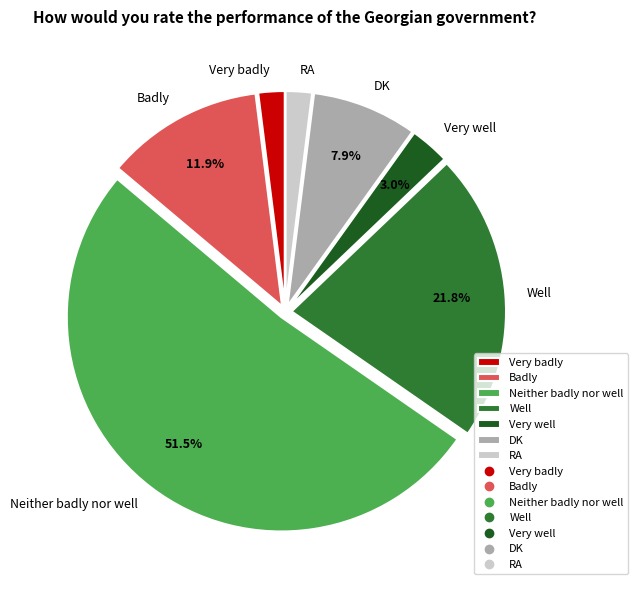

What is the largest slice in the pie chart?

Neither badly nor well